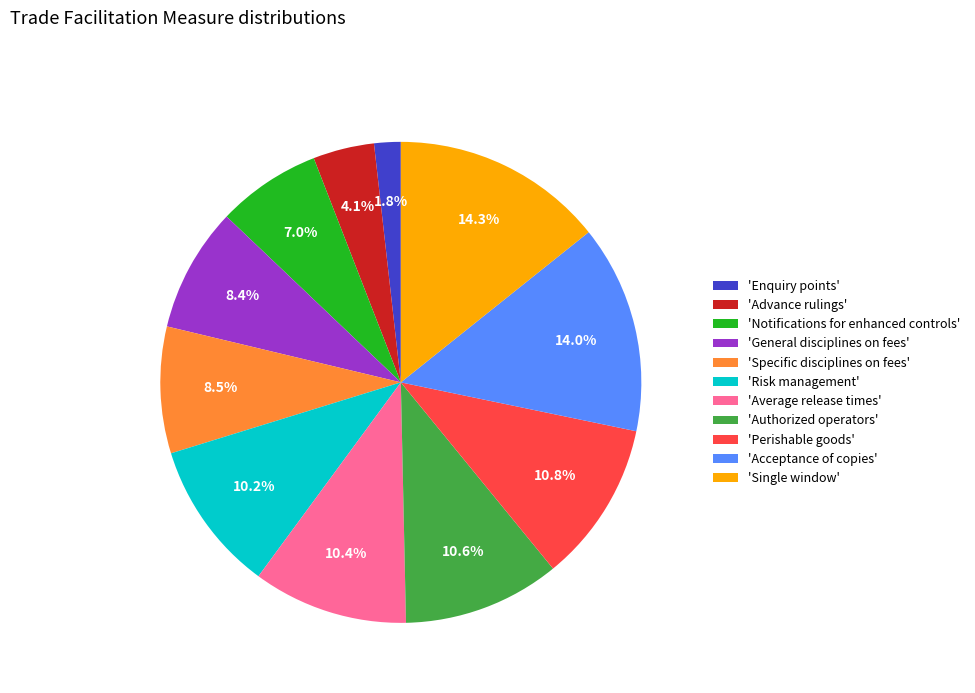

Which slice is the smallest?

'Enquiry points'